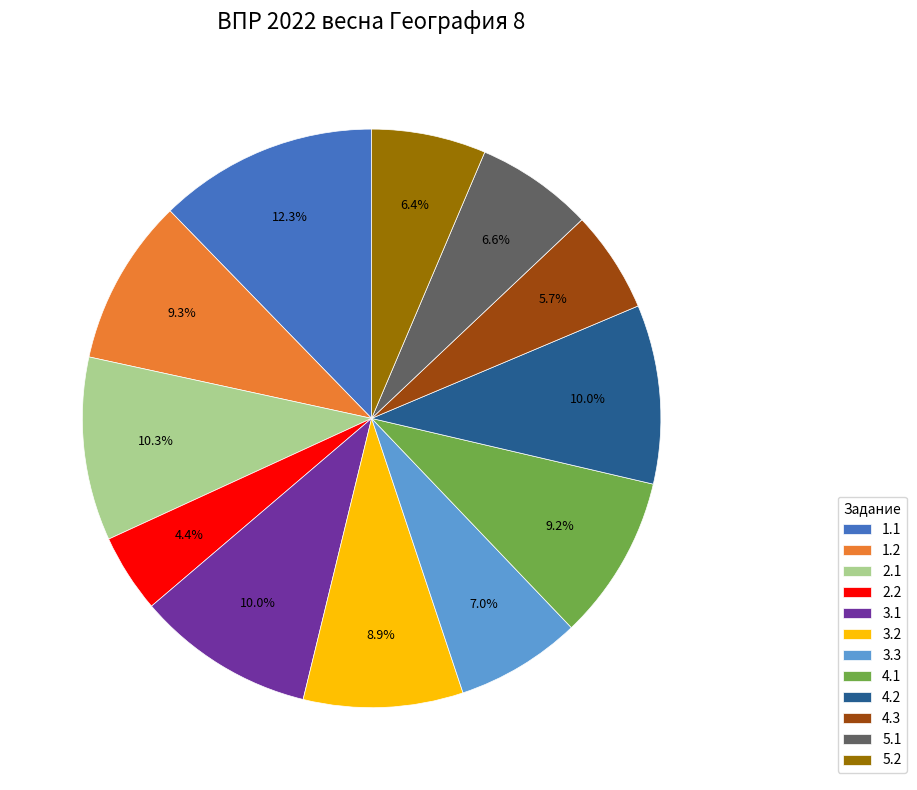

How many segments does this pie chart have?

12